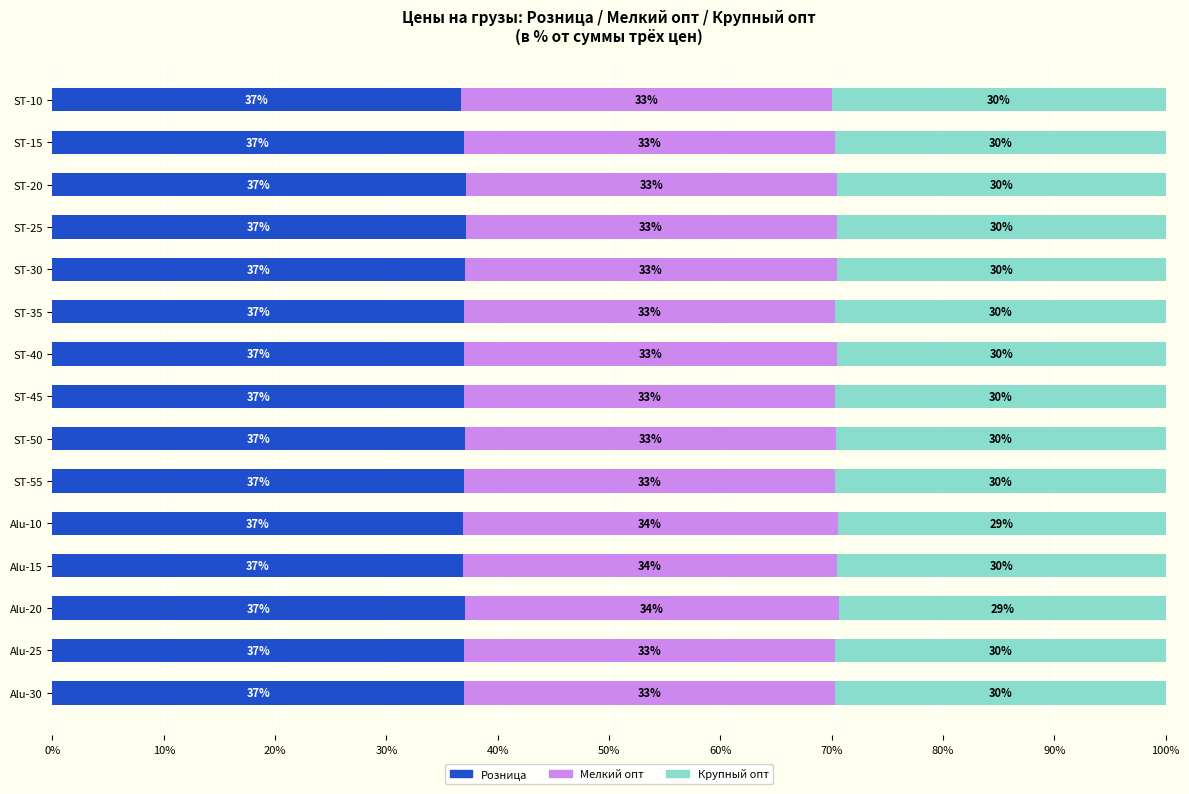

Is it true that Розница equals 62.6 at ST-30?

False